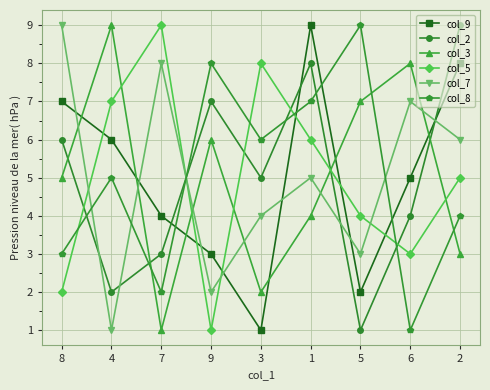

How many col_2 values are between 3 and 7?

5